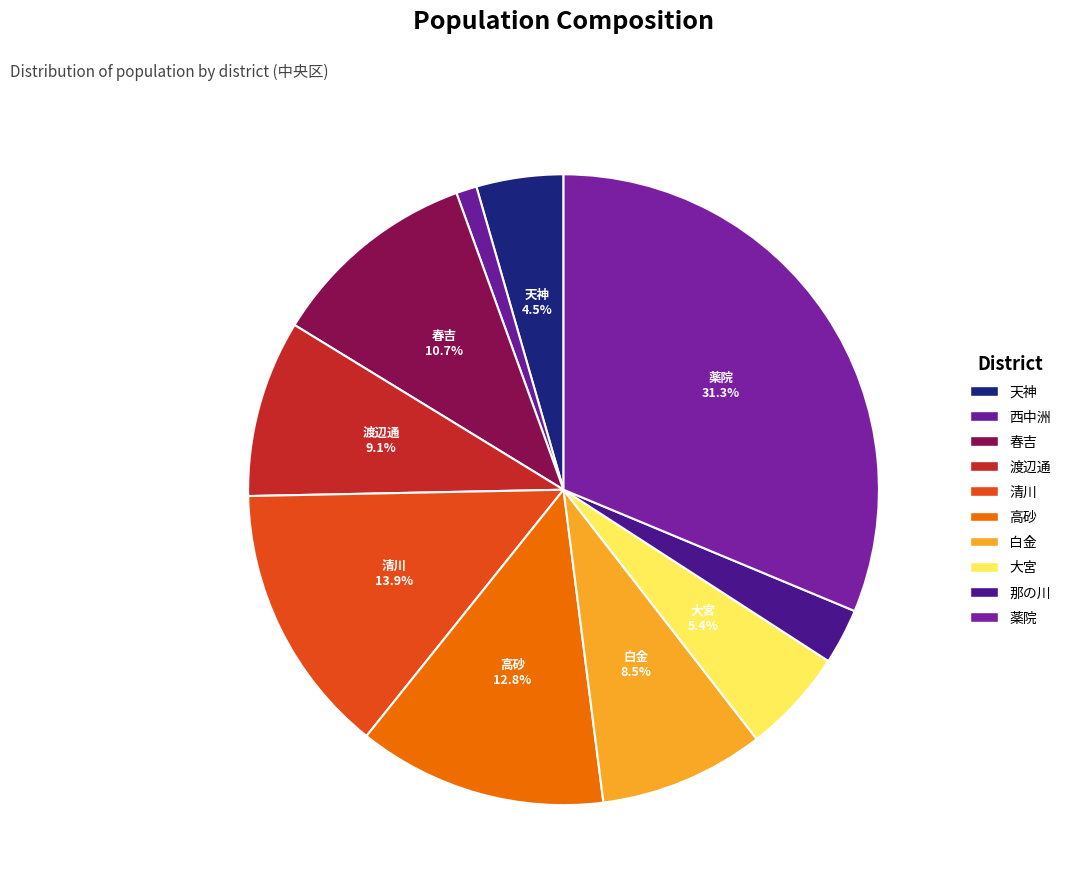

How much of the chart is everything except 天神?

95.5%